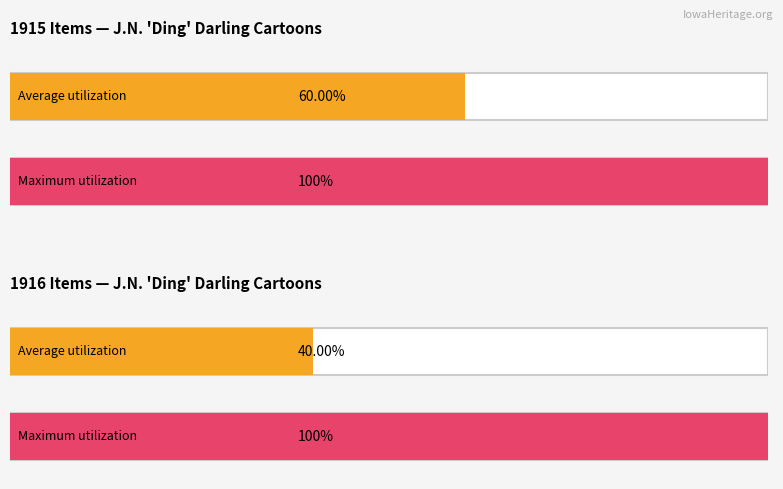

True or false: public has a value of 2 at 3099.

False